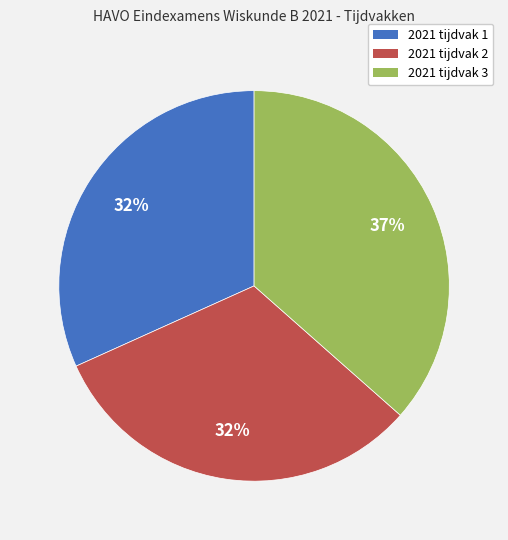

To the nearest percent, what portion does 2021 tijdvak 2 represent?

32%